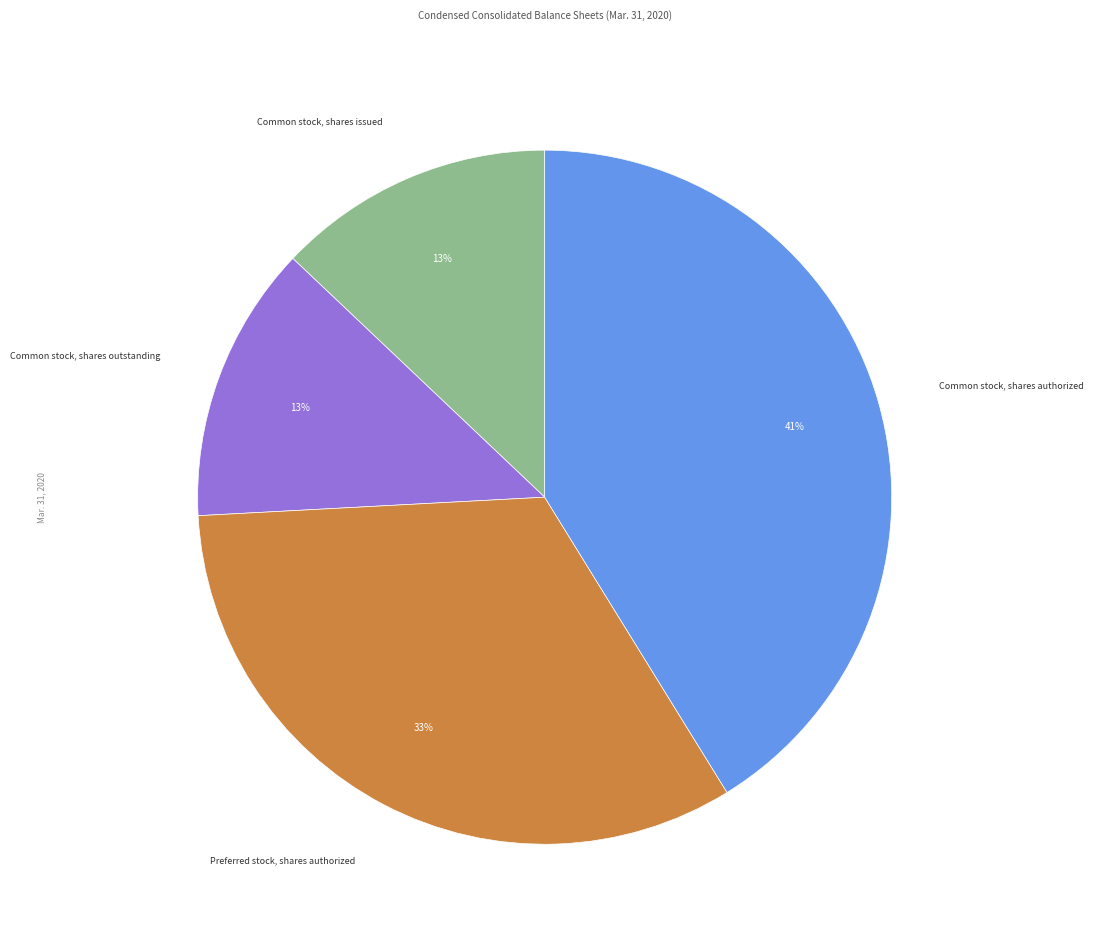

Count the number of slices in the pie.

4